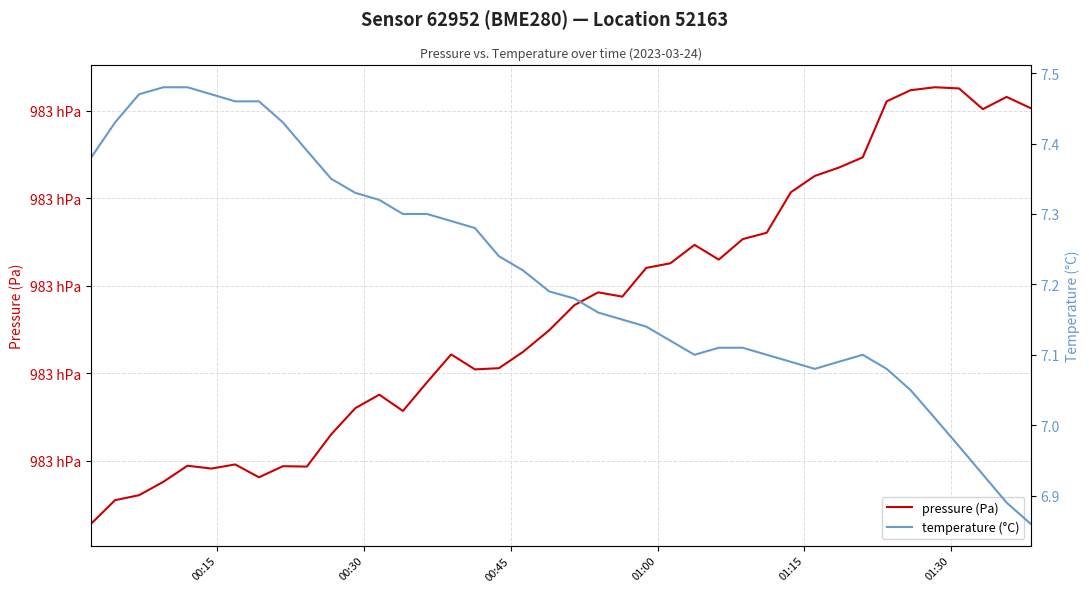

How many interior local peaks does the pressure (Pa) series have?

9